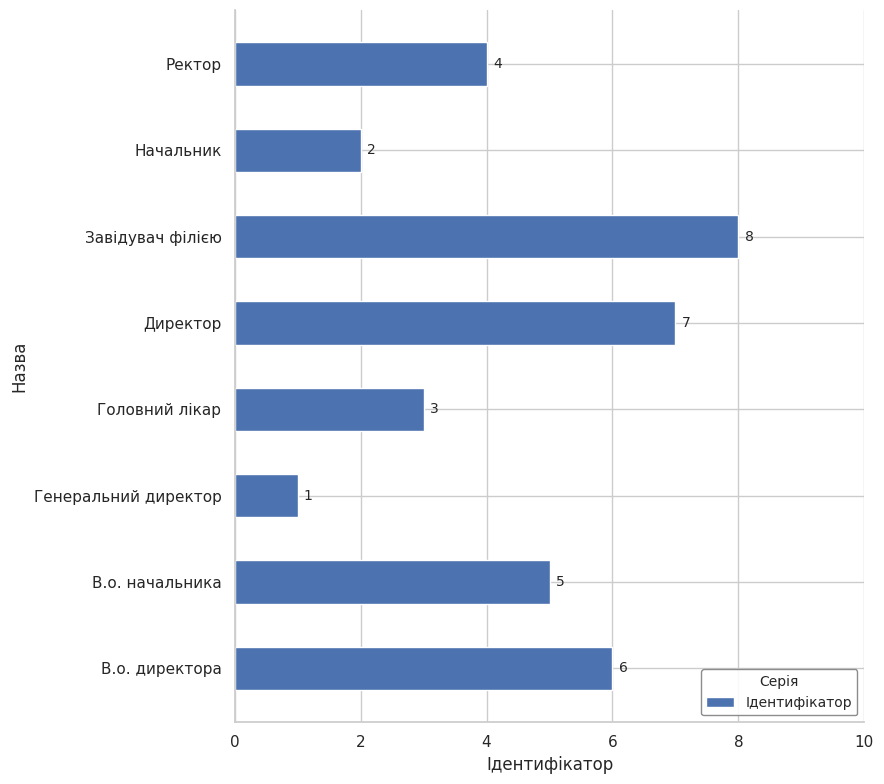

The value at В.о. директора is 6. True or false?

True